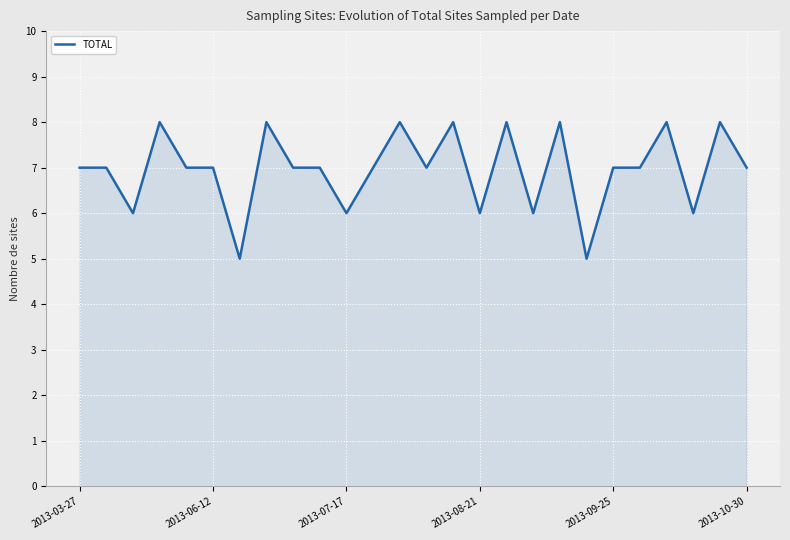

What is the difference between the maximum and minimum values?

3